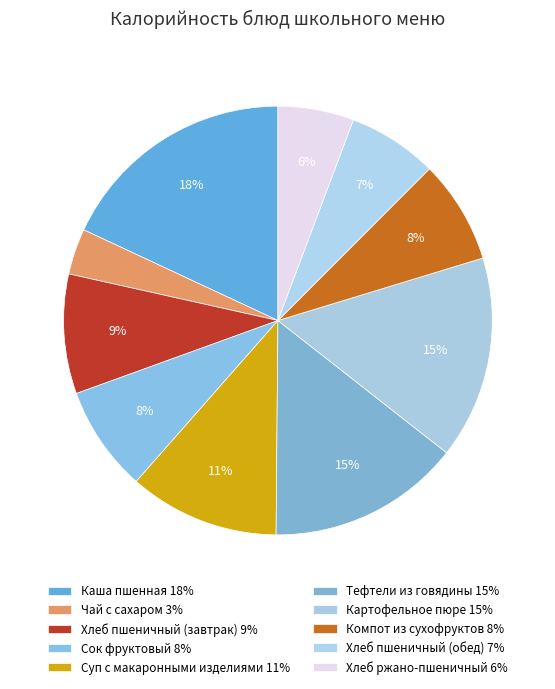

Which category has the smallest portion of the pie?

Чай с сахаром